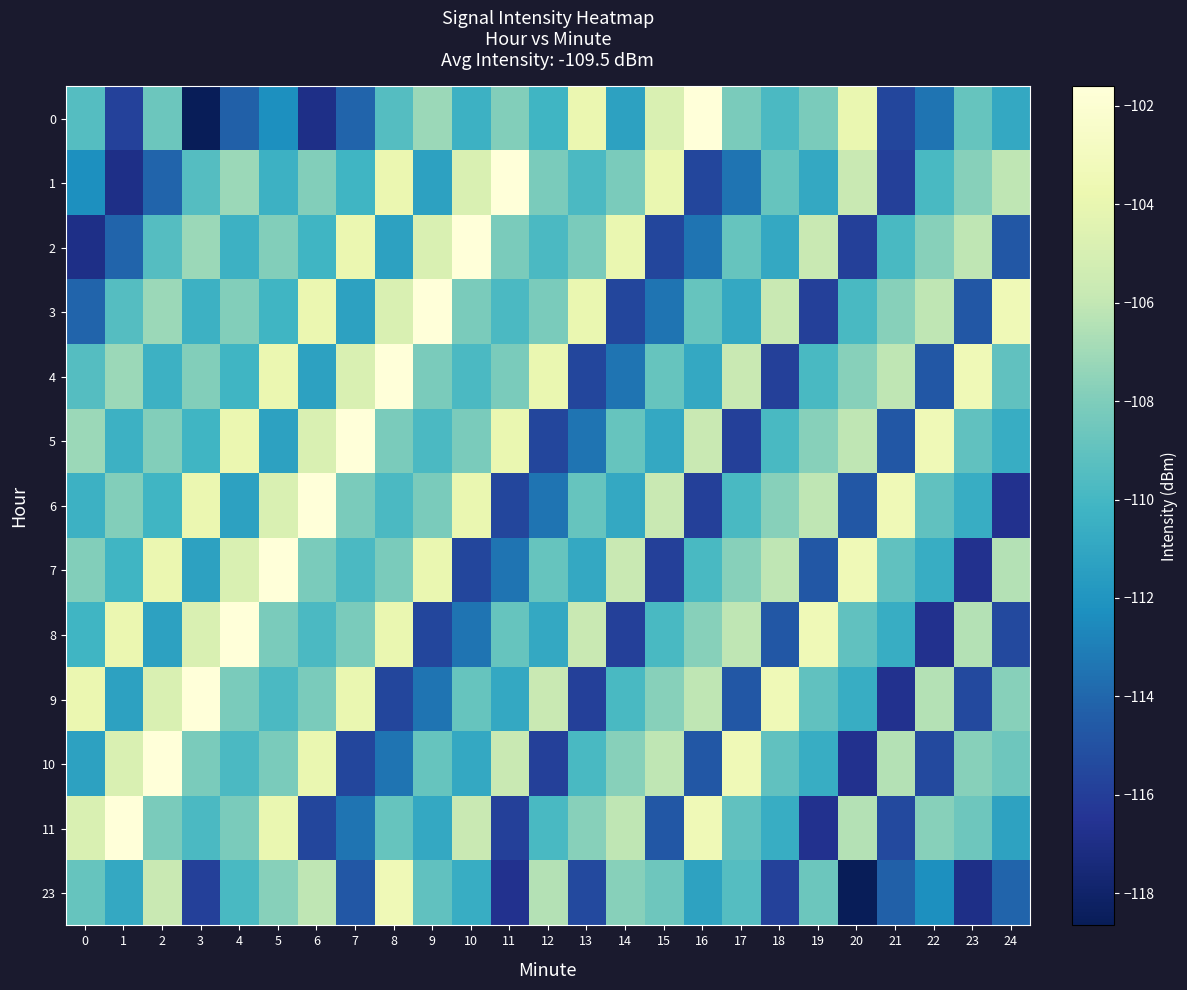

Which has a higher value, 22 or 9?

9